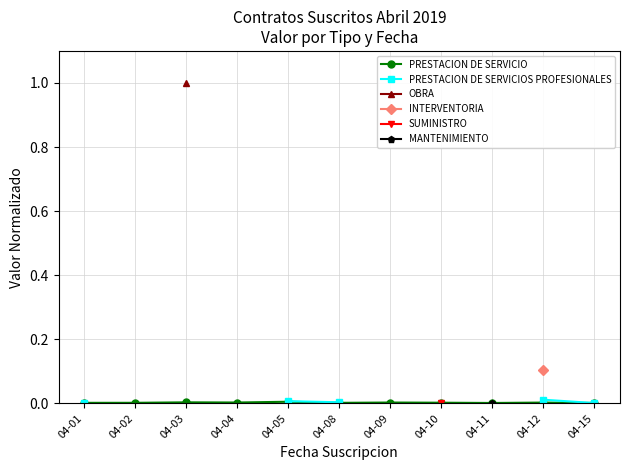

Between 04-04 and 04-11, which is larger?

04-04